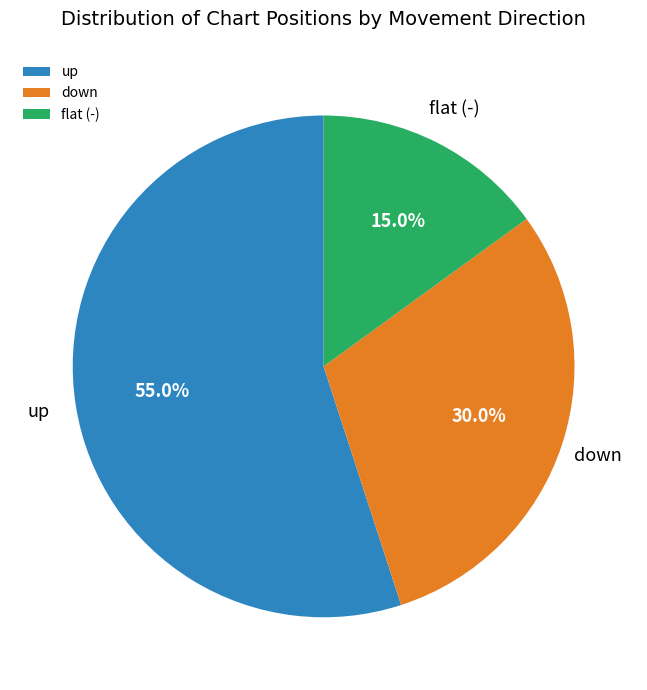

Is there a majority slice in this chart?

Yes